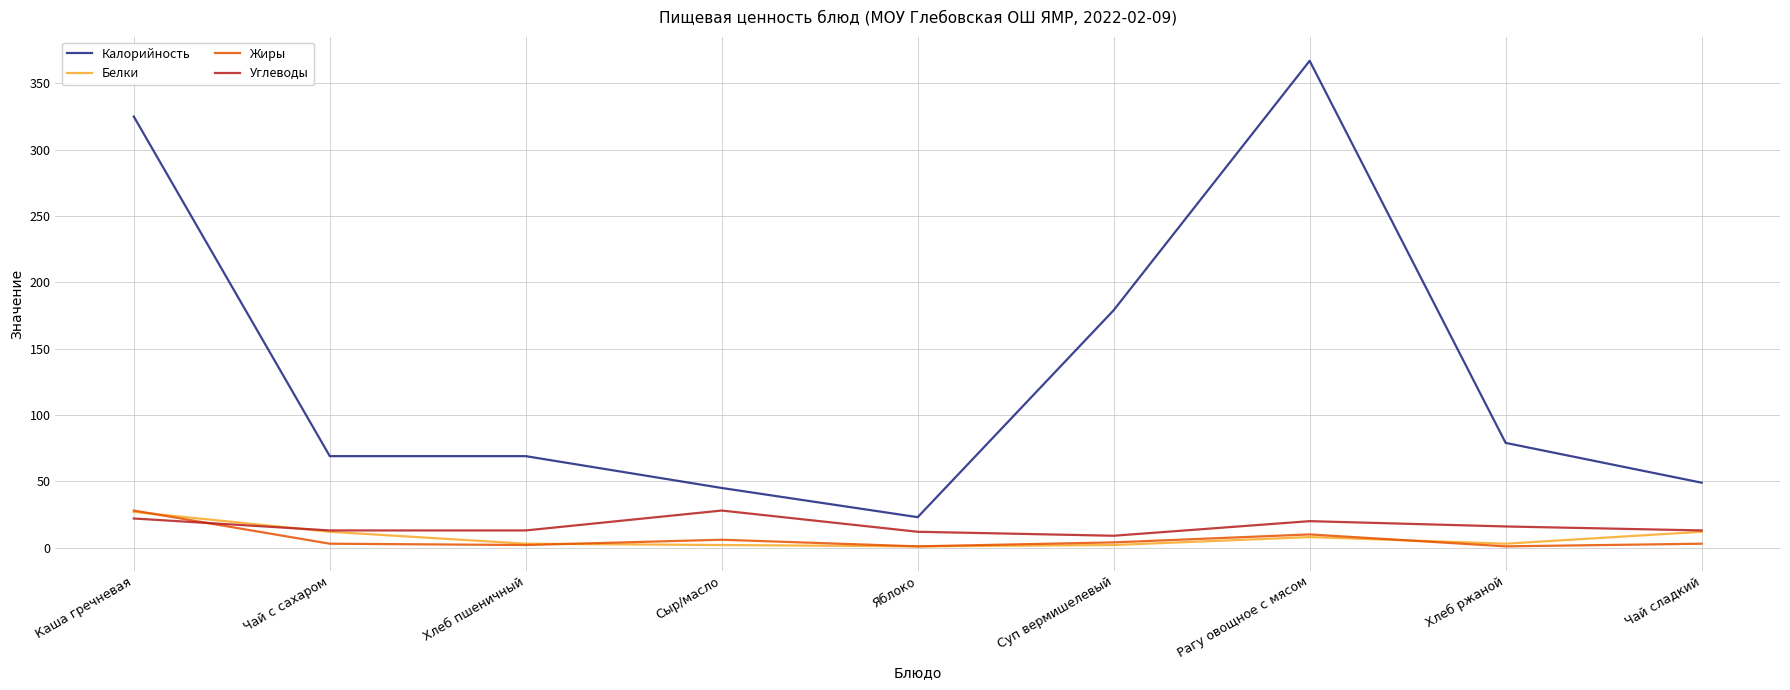

Is it true that Углеводы equals 13 at Чай сладкий?

True